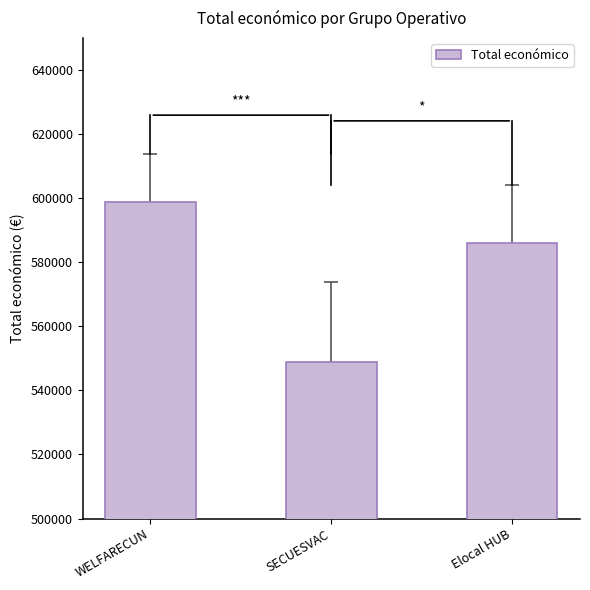

Which has a higher value, WELFARECUN or Elocal HUB?

WELFARECUN